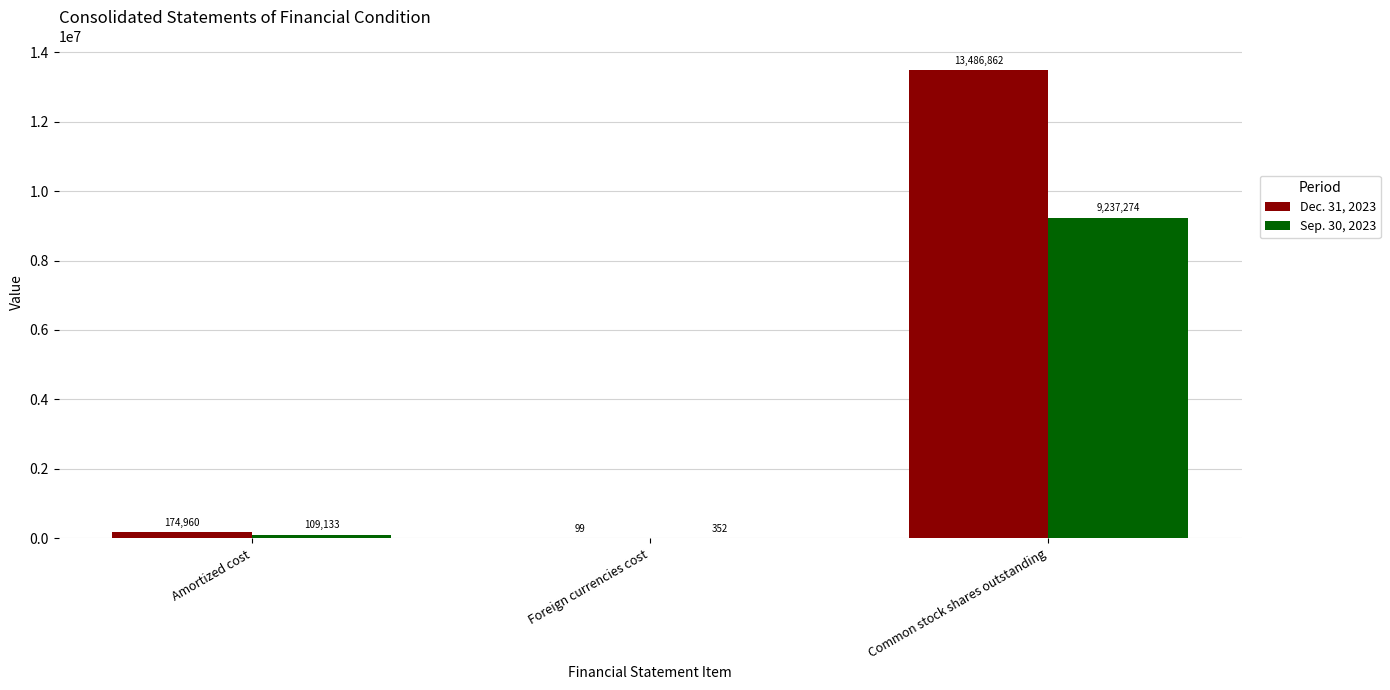

Between Amortized cost and Common stock shares outstanding, which series saw the biggest shift?

Dec. 31, 2023